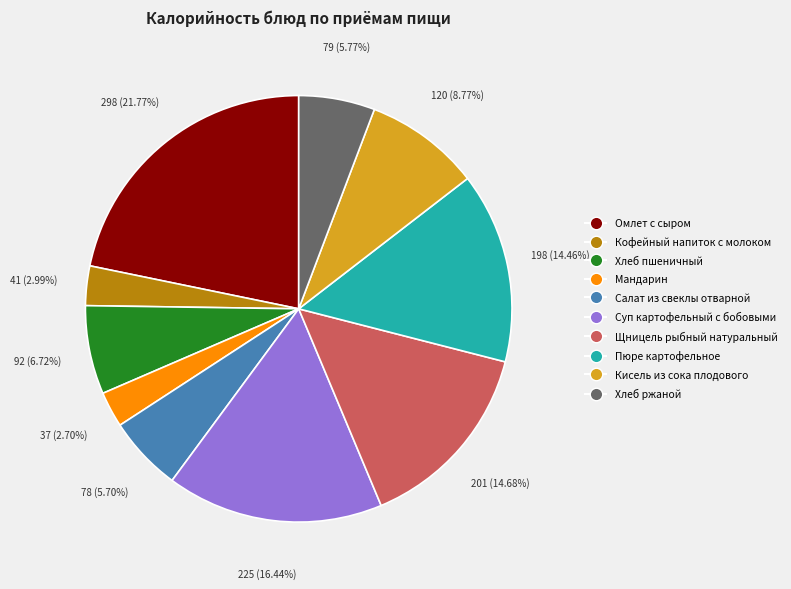

Count the number of slices in the pie.

10